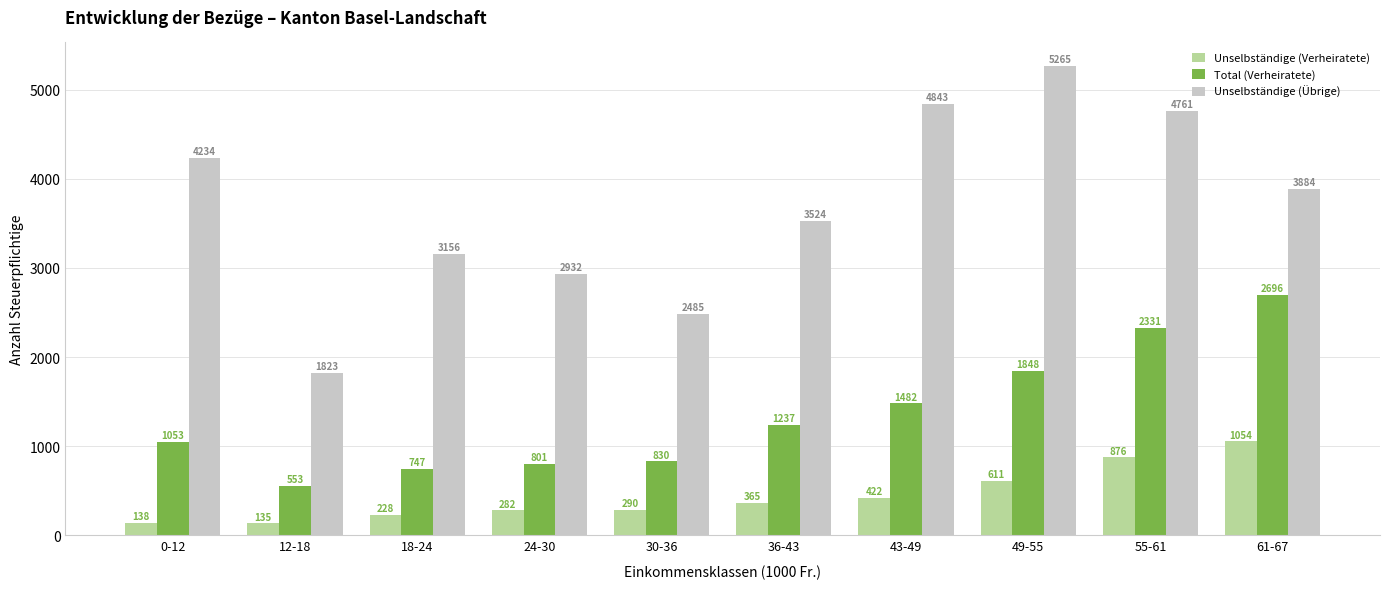

What is the spread (max minus min) of values at 61-67?

2830